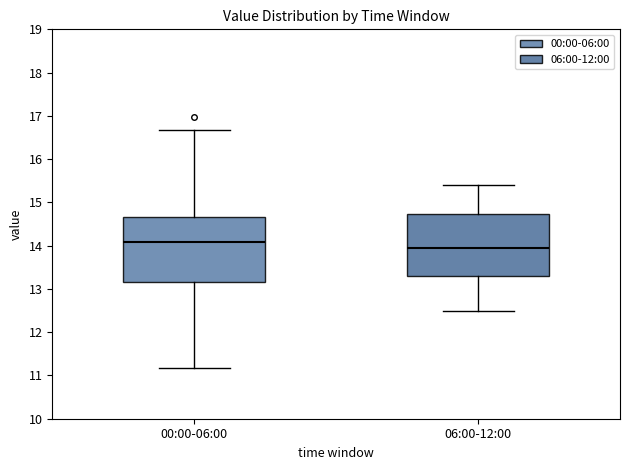

Reading left to right, transcribe this box plot: for each box, give where its median line is, the range the box spans, and where its two whiskers end, as read against the y-axis. The values are not printed on the chart, so give them approximately, as read against the axis.

00:00-06:00: median 14.1, box 13.2 to 14.7, whiskers 11.2 to 16.7
06:00-12:00: median 14.0, box 13.3 to 14.7, whiskers 12.5 to 15.4